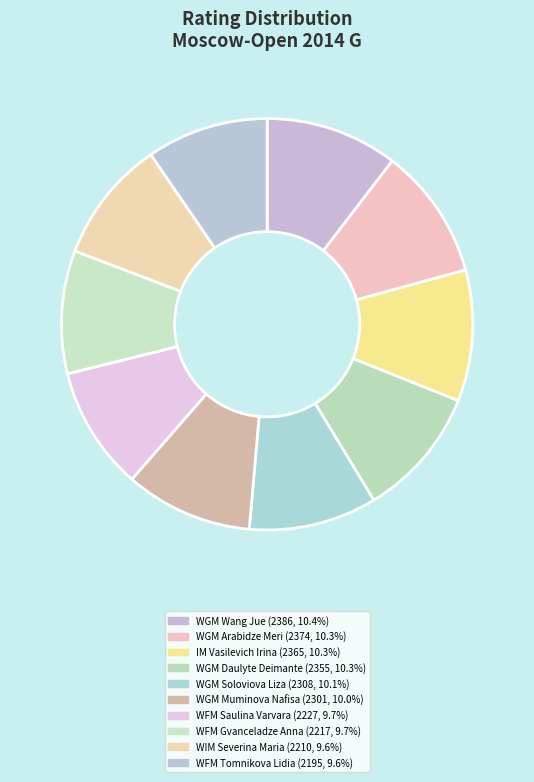

What is the ratio of the value at WGM Daulyte Deimante to the value at WGM Wang Jue?

1.0